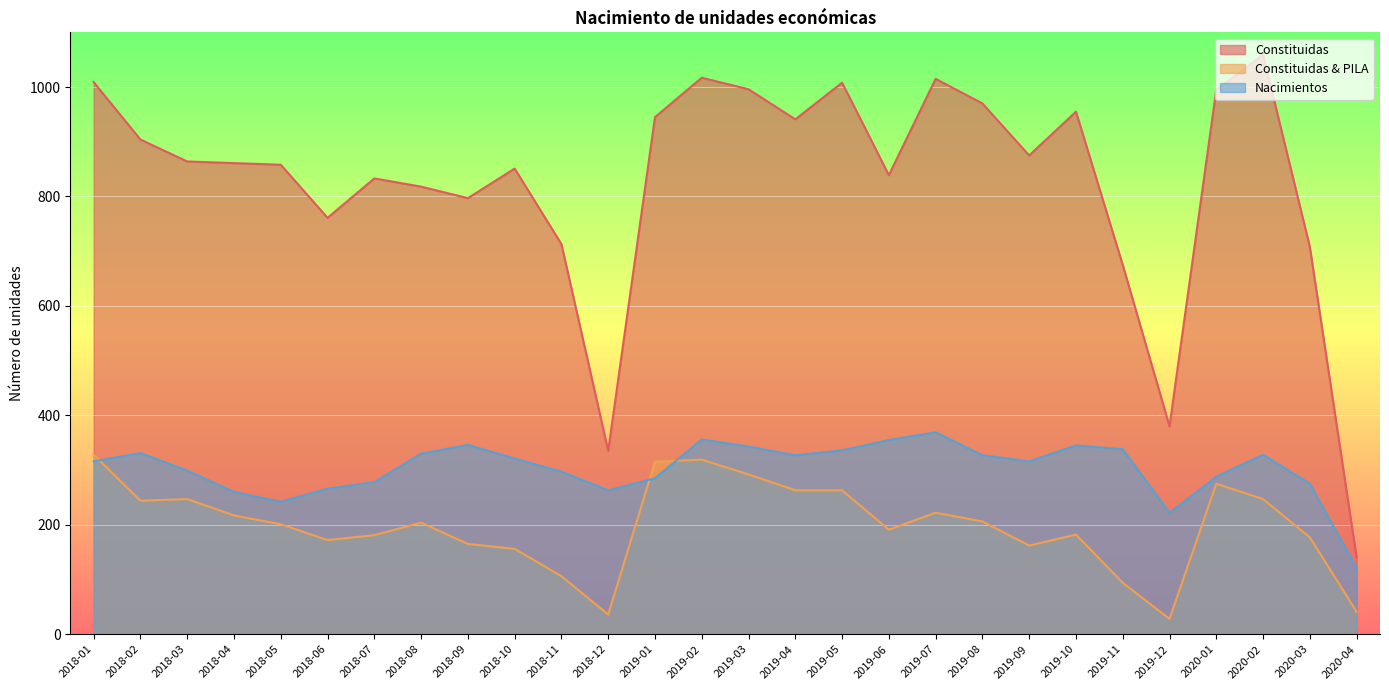

Is the value of Constituidas & PILA at 2019-01 greater than the value of Nacimientos at 2019-01?

Yes